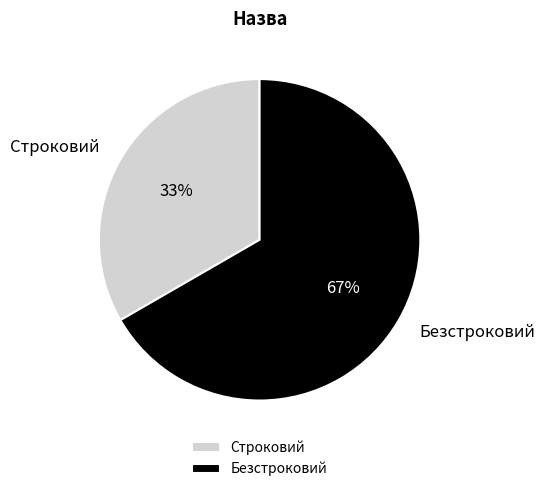

What is the ratio of the value at Безстроковий to the value at Строковий?

2.0